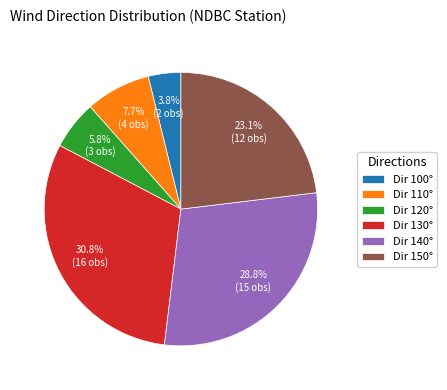

What is the smallest slice in the pie chart?

Dir 100°